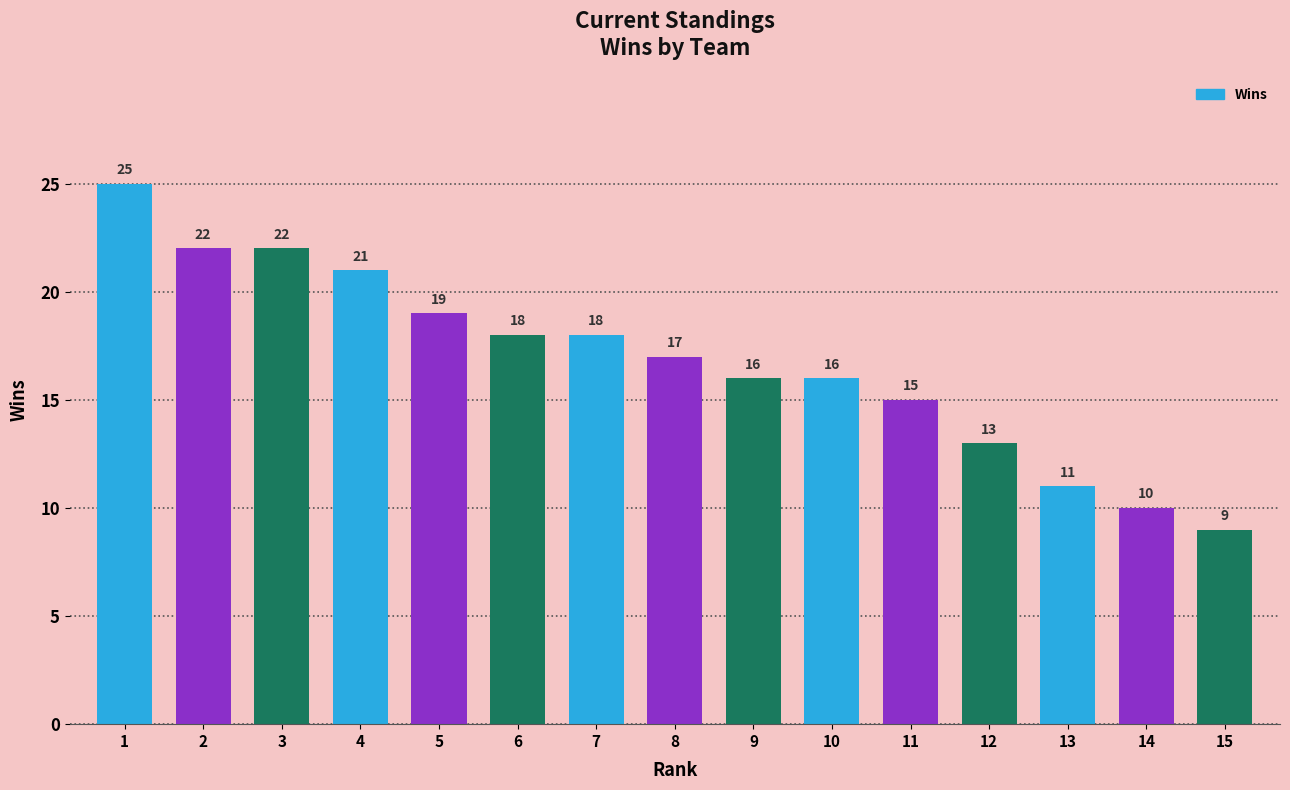

What is the average value?

17